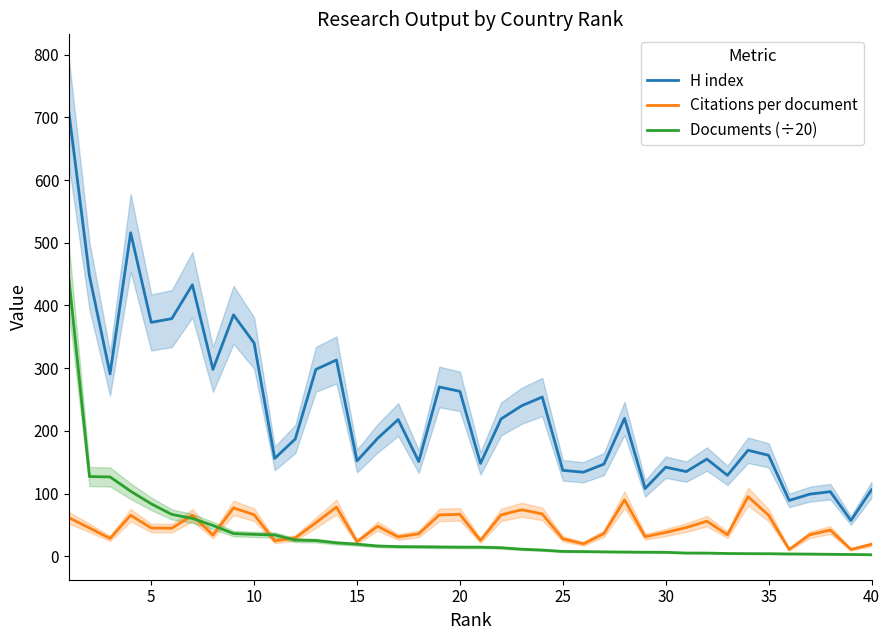

How many intersections are there between Citations per document and Documents (÷20)?

5